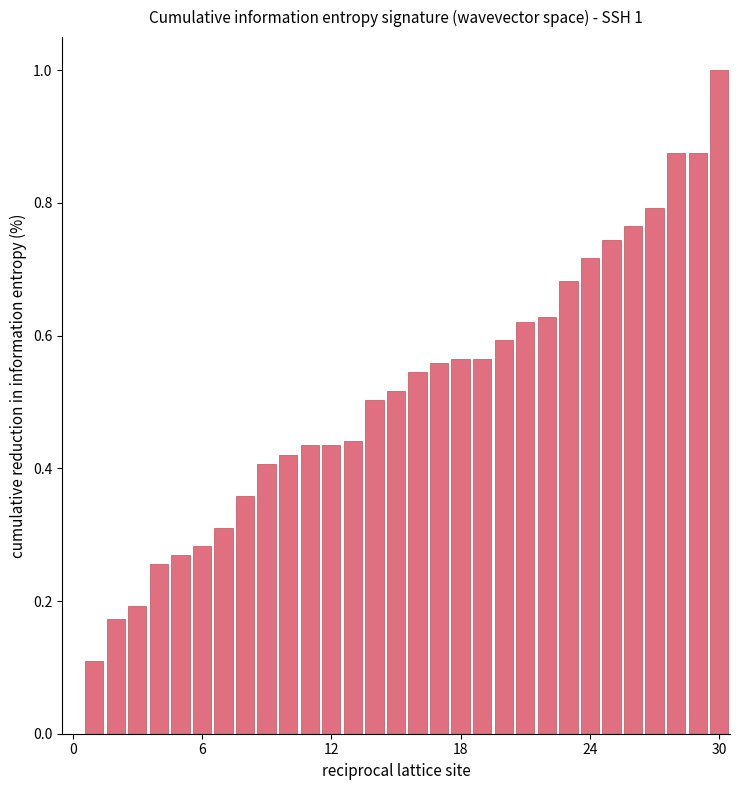

What is the sum of all values?

15.6